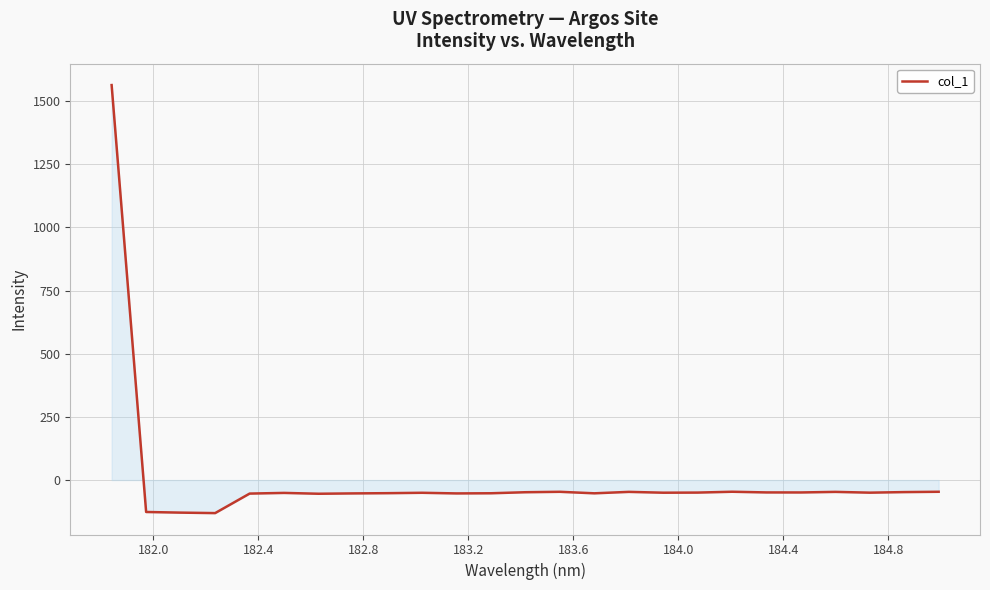

What is the minimum value shown in the chart?

-130.9